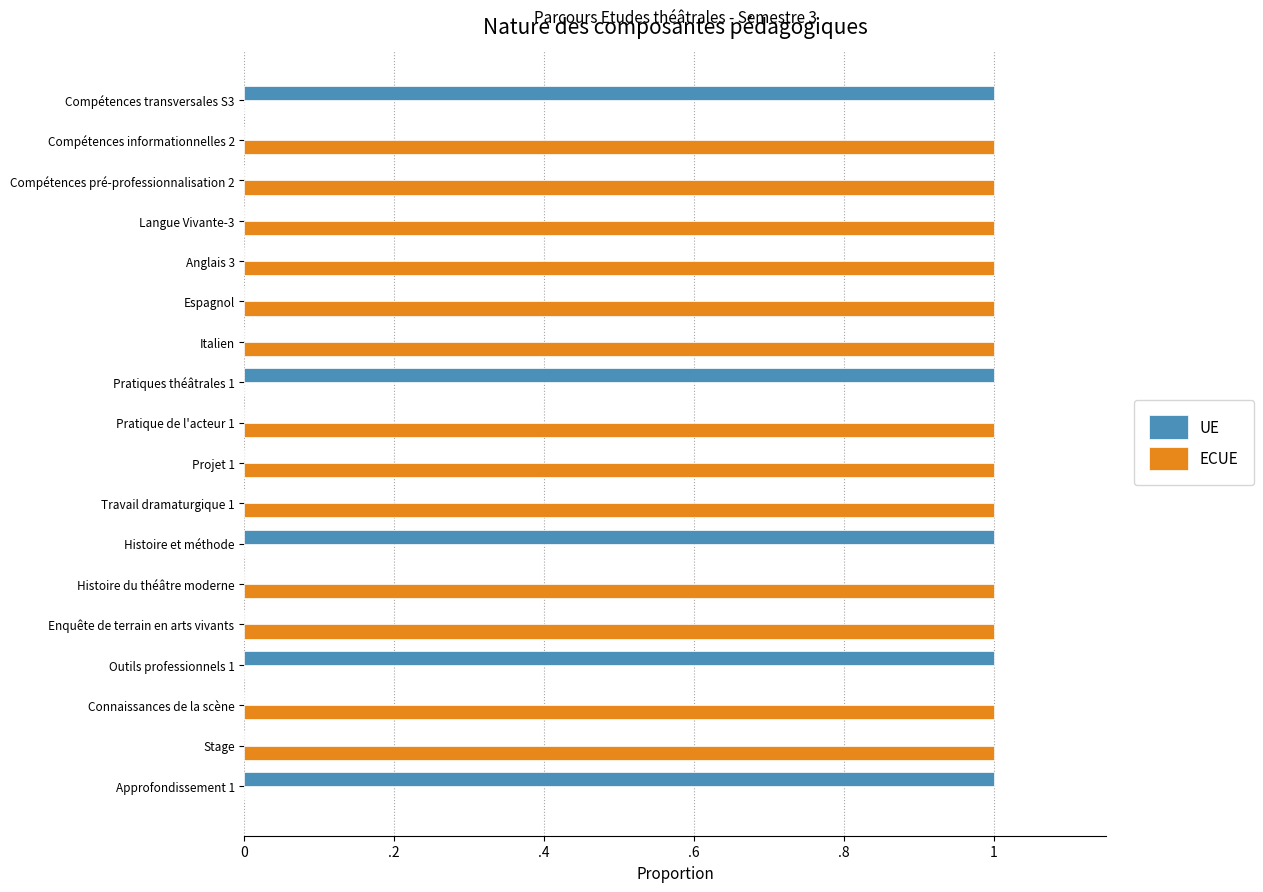

Count the UE values in the range 0 to 1.

18